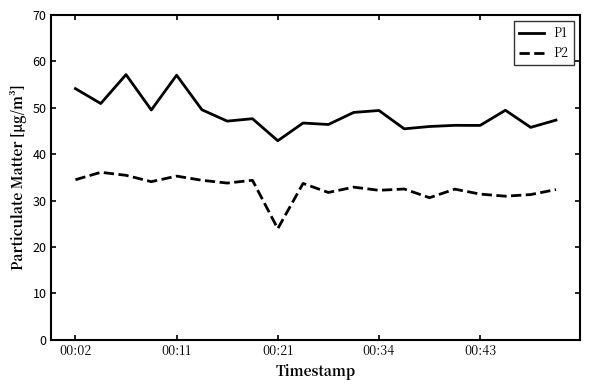

In P1, how many points are higher than both neighbors (excluding endpoints)?

7